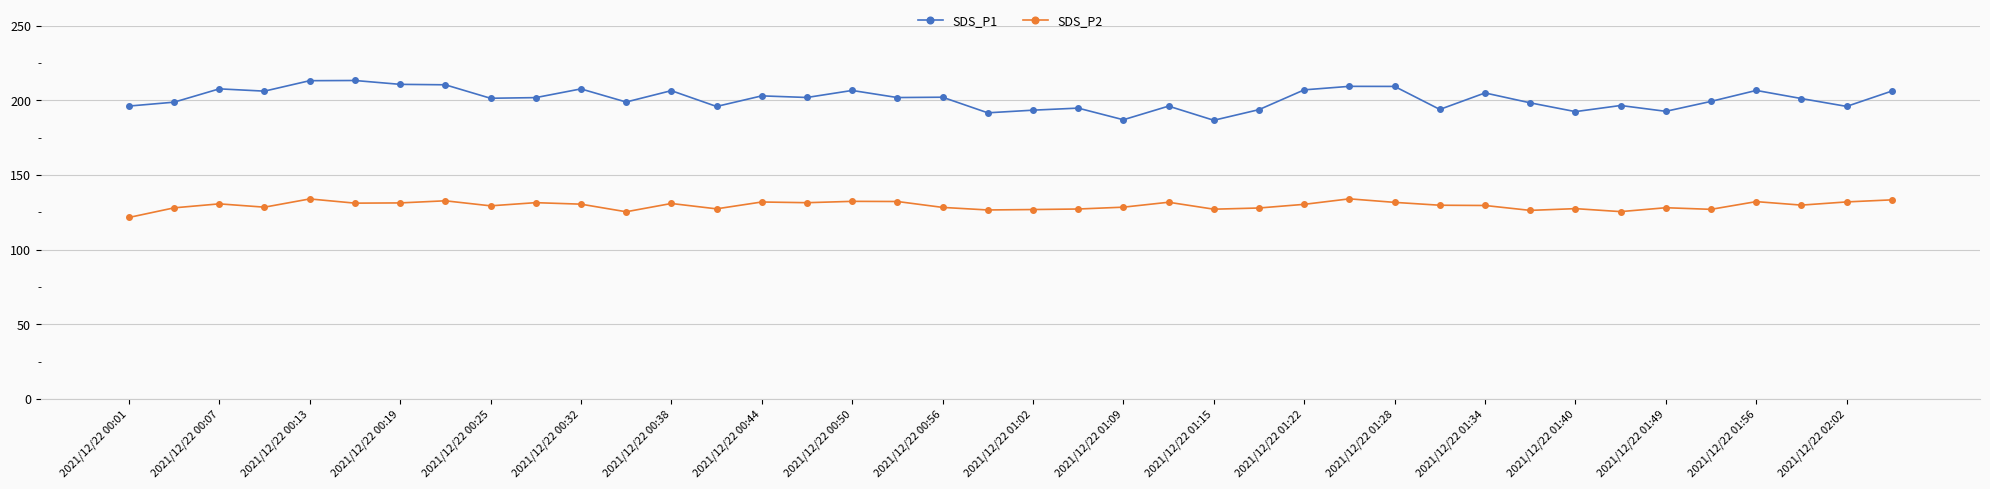

Which series has the widest spread of values?

SDS_P1